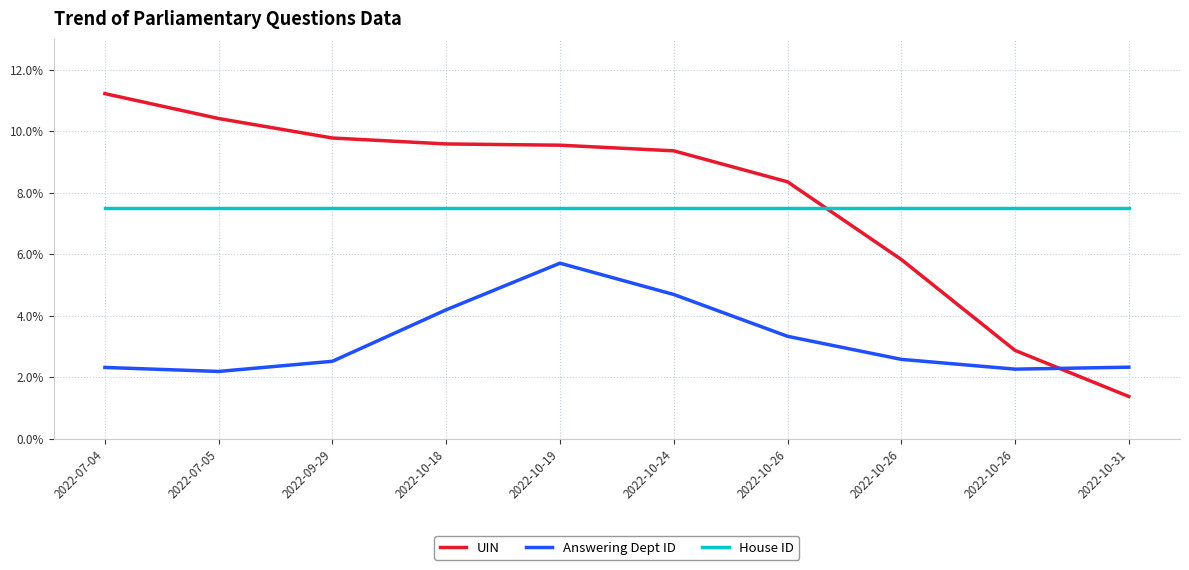

Reading right to left, extract all data points from this chart.

UIN: 2022-10-31=1.4	2022-10-26=2.9	2022-10-26=5.8	2022-10-26=8.3	2022-10-24=9.4	2022-10-19=9.5	2022-10-18=9.6	2022-09-29=9.8	2022-07-05=10.4	2022-07-04=11.2
Answering Dept ID: 2022-10-31=2.3	2022-10-26=2.3	2022-10-26=2.6	2022-10-26=3.3	2022-10-24=4.7	2022-10-19=5.7	2022-10-18=4.2	2022-09-29=2.5	2022-07-05=2.2	2022-07-04=2.3
House ID: 2022-10-31=7.5	2022-10-26=7.5	2022-10-26=7.5	2022-10-26=7.5	2022-10-24=7.5	2022-10-19=7.5	2022-10-18=7.5	2022-09-29=7.5	2022-07-05=7.5	2022-07-04=7.5